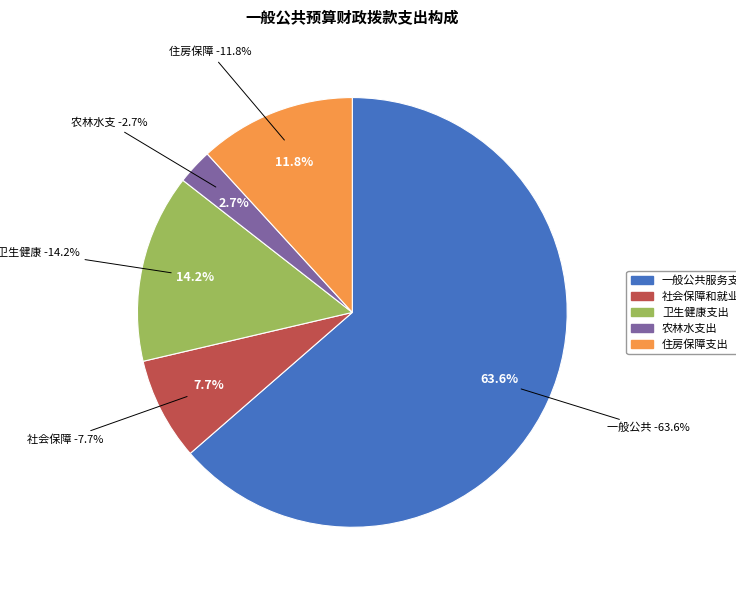

Combined, do 卫生健康支出 and 农林水支出 account for over 50%?

No